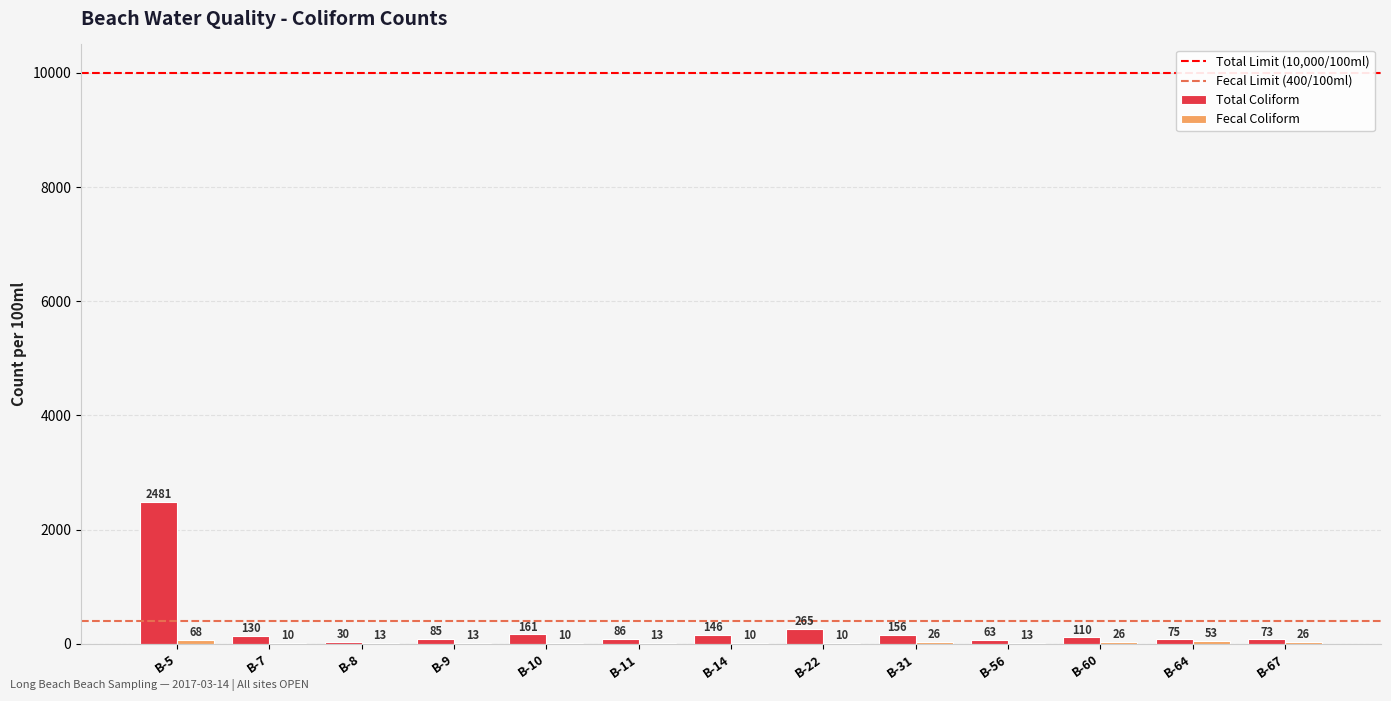

True or false: Total Coliform has a value of 85 at B-9.

True